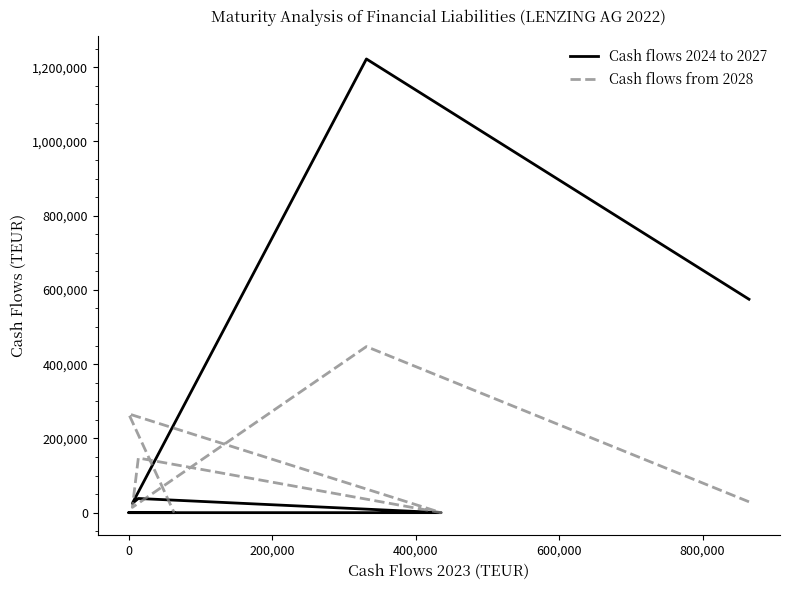

True or false: Cash flows from 2028 and Cash flows 2024 to 2027 cross at least once.

True